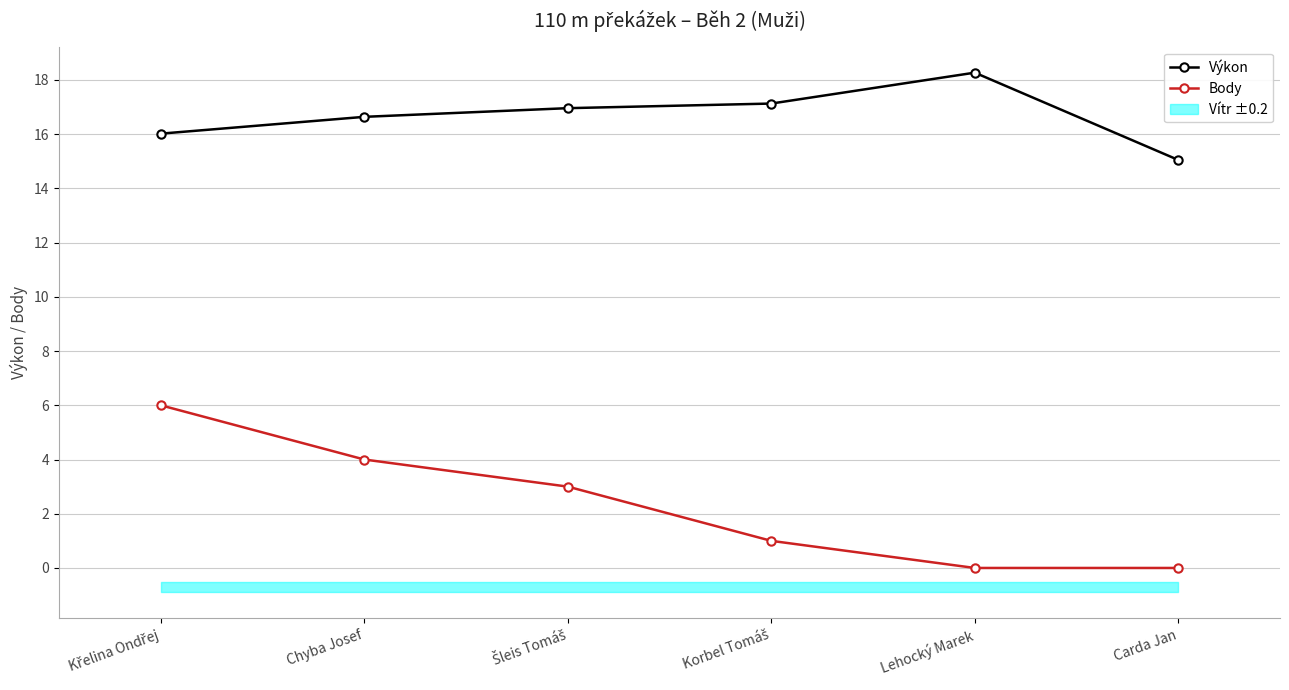

Is it true that Výkon equals 11.2 at Korbel Tomáš?

False